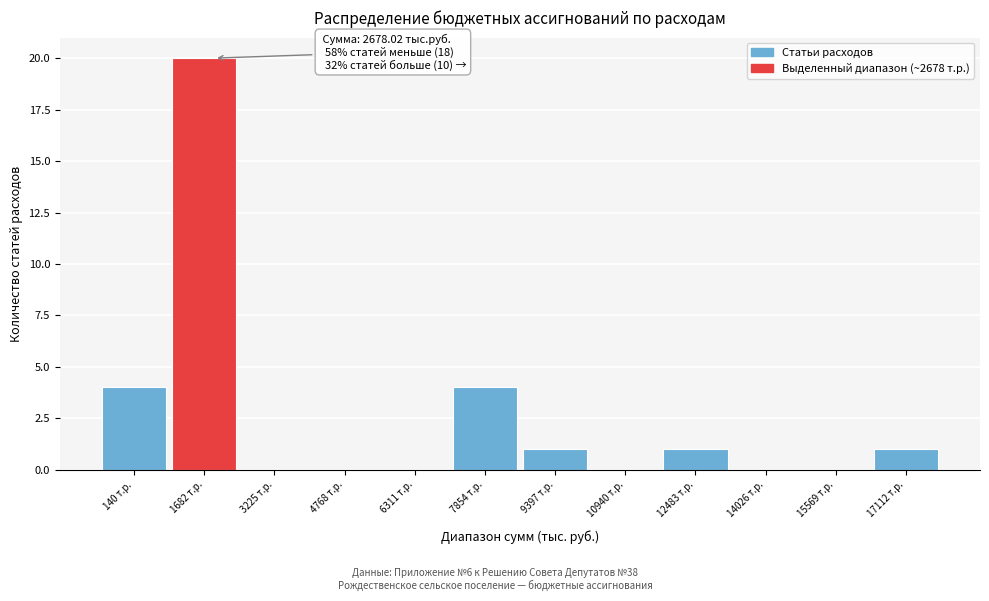

Reading right to left, list all the values displayed in this chart.

17112 т.р.=1	15569 т.р.=0	14026 т.р.=0	12483 т.р.=1	10940 т.р.=0	9397 т.р.=1	7854 т.р.=4	6311 т.р.=0	4768 т.р.=0	3225 т.р.=0	1682 т.р.=20	140 т.р.=4